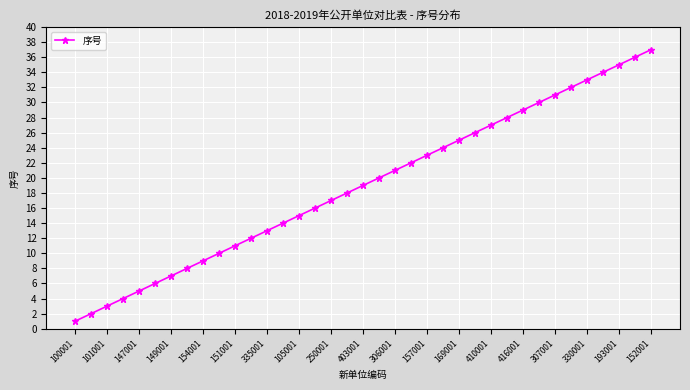

True or false: the data has more than 1 interior local peaks.

False